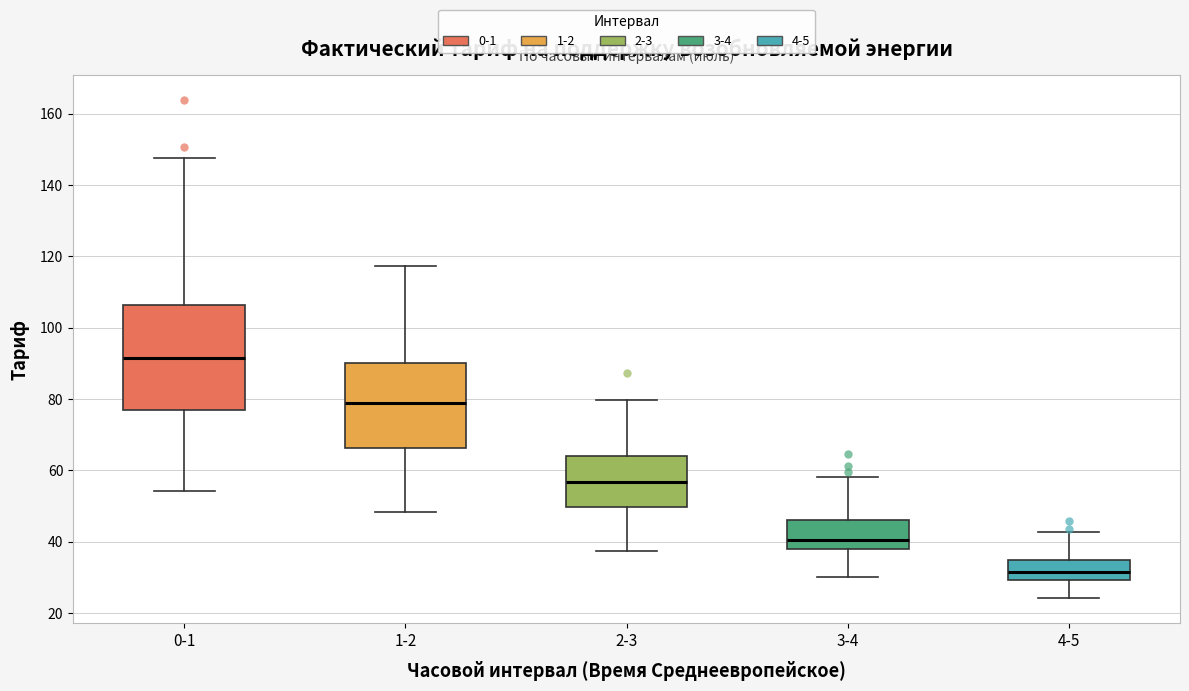

Where is the upper edge of the box for 4-5 on the y-axis? The values are not printed on the chart, so give them approximately, as read against the axis.

34